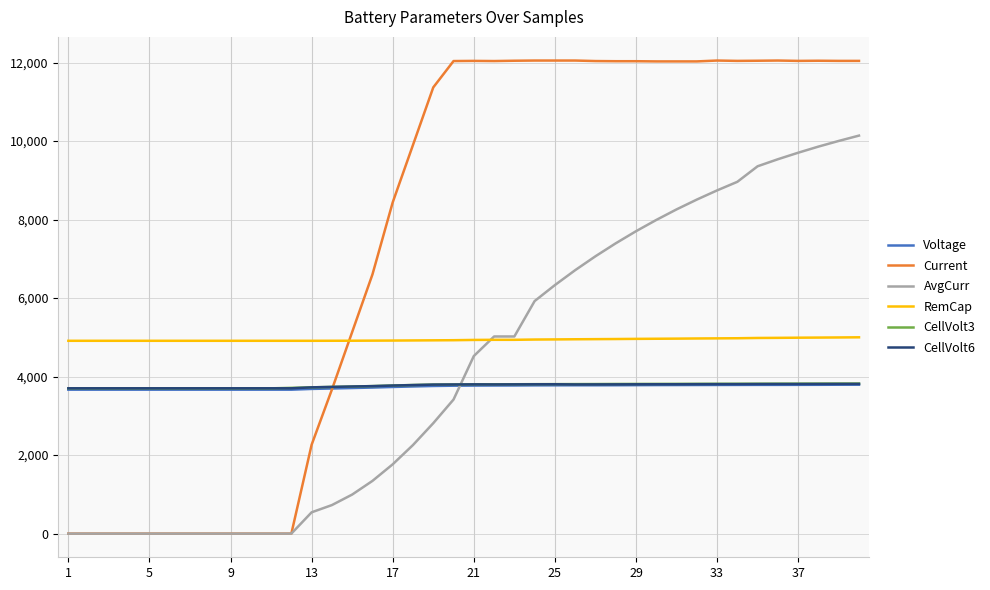

True or false: CellVolt3 and RemCap cross at least once.

False